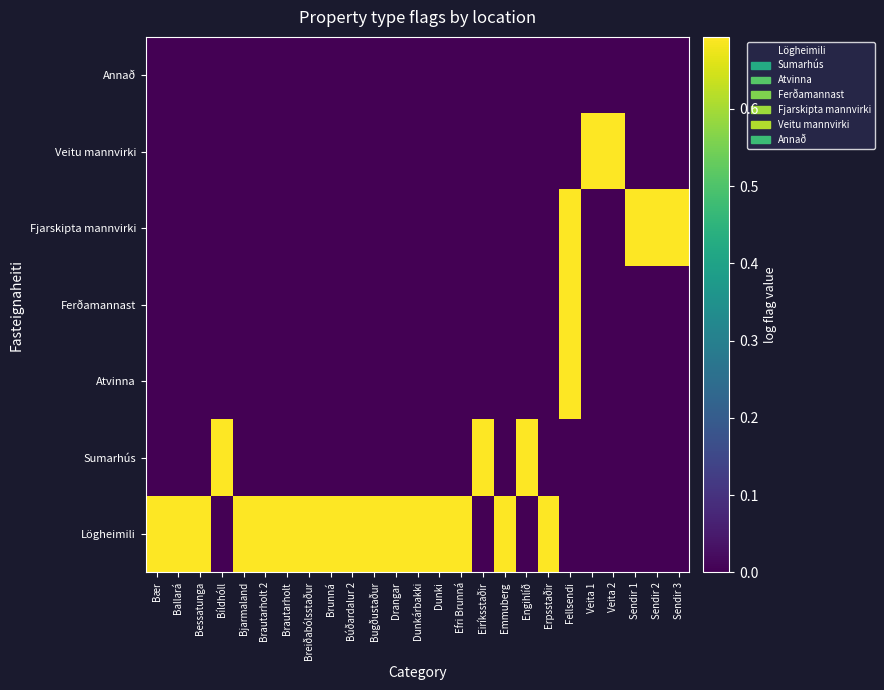

Reading left to right, transcribe all the data shown in this chart.

Lögheimili: Bær=0.7	Ballará=0.7	Bessatunga=0.7	Bíldhóll=0.0	Bjarmaland=0.7	Brautarholt 2=0.7	Brautarholt=0.7	Breiðabólsstaður=0.7	Brunná=0.7	Búðardalur 2=0.7	Bugðustaður=0.7	Drangar=0.7	Dunkárbakki=0.7	Dunki=0.7	Efri Brunná=0.7	Eiríksstaðir=0.0	Emmuberg=0.7	Engihlíð=0.0	Erpsstaðir=0.7	Fellsendi=0.0	Veita 1=0.0	Veita 2=0.0	Sendir 1=0.0	Sendir 2=0.0	Sendir 3=0.0
Sumarhús: Bær=0.0	Ballará=0.0	Bessatunga=0.0	Bíldhóll=0.7	Bjarmaland=0.0	Brautarholt 2=0.0	Brautarholt=0.0	Breiðabólsstaður=0.0	Brunná=0.0	Búðardalur 2=0.0	Bugðustaður=0.0	Drangar=0.0	Dunkárbakki=0.0	Dunki=0.0	Efri Brunná=0.0	Eiríksstaðir=0.7	Emmuberg=0.0	Engihlíð=0.7	Erpsstaðir=0.0	Fellsendi=0.0	Veita 1=0.0	Veita 2=0.0	Sendir 1=0.0	Sendir 2=0.0	Sendir 3=0.0
Atvinna: Bær=0.0	Ballará=0.0	Bessatunga=0.0	Bíldhóll=0.0	Bjarmaland=0.0	Brautarholt 2=0.0	Brautarholt=0.0	Breiðabólsstaður=0.0	Brunná=0.0	Búðardalur 2=0.0	Bugðustaður=0.0	Drangar=0.0	Dunkárbakki=0.0	Dunki=0.0	Efri Brunná=0.0	Eiríksstaðir=0.0	Emmuberg=0.0	Engihlíð=0.0	Erpsstaðir=0.0	Fellsendi=0.7	Veita 1=0.0	Veita 2=0.0	Sendir 1=0.0	Sendir 2=0.0	Sendir 3=0.0
Ferðamannast: Bær=0.0	Ballará=0.0	Bessatunga=0.0	Bíldhóll=0.0	Bjarmaland=0.0	Brautarholt 2=0.0	Brautarholt=0.0	Breiðabólsstaður=0.0	Brunná=0.0	Búðardalur 2=0.0	Bugðustaður=0.0	Drangar=0.0	Dunkárbakki=0.0	Dunki=0.0	Efri Brunná=0.0	Eiríksstaðir=0.0	Emmuberg=0.0	Engihlíð=0.0	Erpsstaðir=0.0	Fellsendi=0.7	Veita 1=0.0	Veita 2=0.0	Sendir 1=0.0	Sendir 2=0.0	Sendir 3=0.0
Fjarskipta mannvirki: Bær=0.0	Ballará=0.0	Bessatunga=0.0	Bíldhóll=0.0	Bjarmaland=0.0	Brautarholt 2=0.0	Brautarholt=0.0	Breiðabólsstaður=0.0	Brunná=0.0	Búðardalur 2=0.0	Bugðustaður=0.0	Drangar=0.0	Dunkárbakki=0.0	Dunki=0.0	Efri Brunná=0.0	Eiríksstaðir=0.0	Emmuberg=0.0	Engihlíð=0.0	Erpsstaðir=0.0	Fellsendi=0.7	Veita 1=0.0	Veita 2=0.0	Sendir 1=0.7	Sendir 2=0.7	Sendir 3=0.7
Veitu mannvirki: Bær=0.0	Ballará=0.0	Bessatunga=0.0	Bíldhóll=0.0	Bjarmaland=0.0	Brautarholt 2=0.0	Brautarholt=0.0	Breiðabólsstaður=0.0	Brunná=0.0	Búðardalur 2=0.0	Bugðustaður=0.0	Drangar=0.0	Dunkárbakki=0.0	Dunki=0.0	Efri Brunná=0.0	Eiríksstaðir=0.0	Emmuberg=0.0	Engihlíð=0.0	Erpsstaðir=0.0	Fellsendi=0.0	Veita 1=0.7	Veita 2=0.7	Sendir 1=0.0	Sendir 2=0.0	Sendir 3=0.0
Annað: Bær=0.0	Ballará=0.0	Bessatunga=0.0	Bíldhóll=0.0	Bjarmaland=0.0	Brautarholt 2=0.0	Brautarholt=0.0	Breiðabólsstaður=0.0	Brunná=0.0	Búðardalur 2=0.0	Bugðustaður=0.0	Drangar=0.0	Dunkárbakki=0.0	Dunki=0.0	Efri Brunná=0.0	Eiríksstaðir=0.0	Emmuberg=0.0	Engihlíð=0.0	Erpsstaðir=0.0	Fellsendi=0.0	Veita 1=0.0	Veita 2=0.0	Sendir 1=0.0	Sendir 2=0.0	Sendir 3=0.0